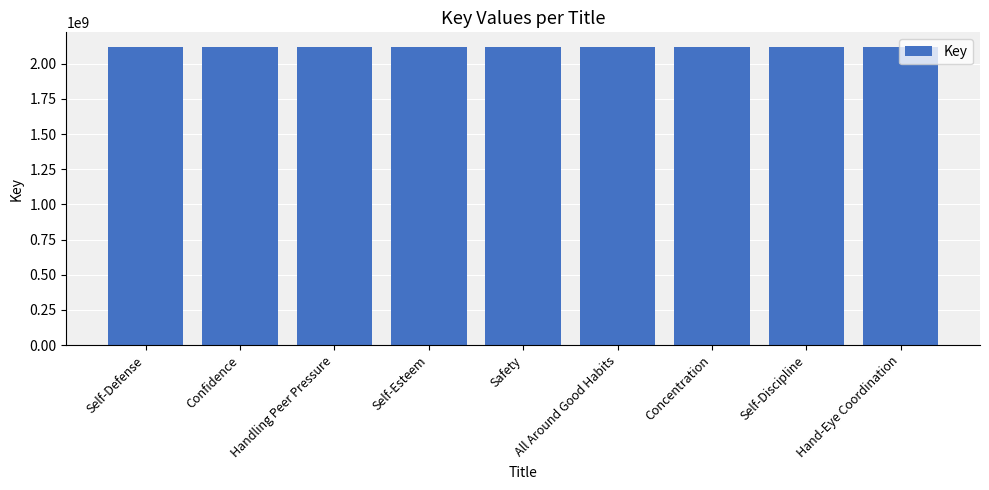

What is the difference between the maximum and minimum values?

5973